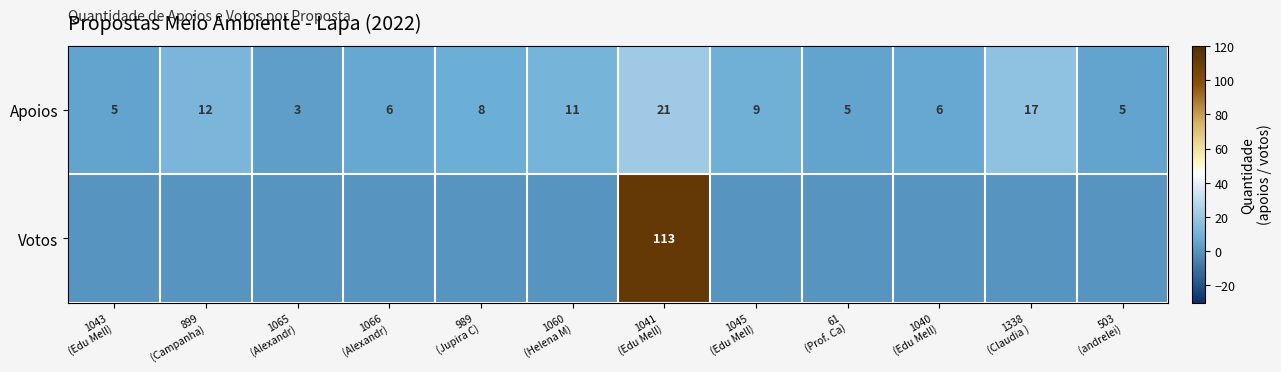

What is the difference between the second highest and minimum values in the Apoios series?

14